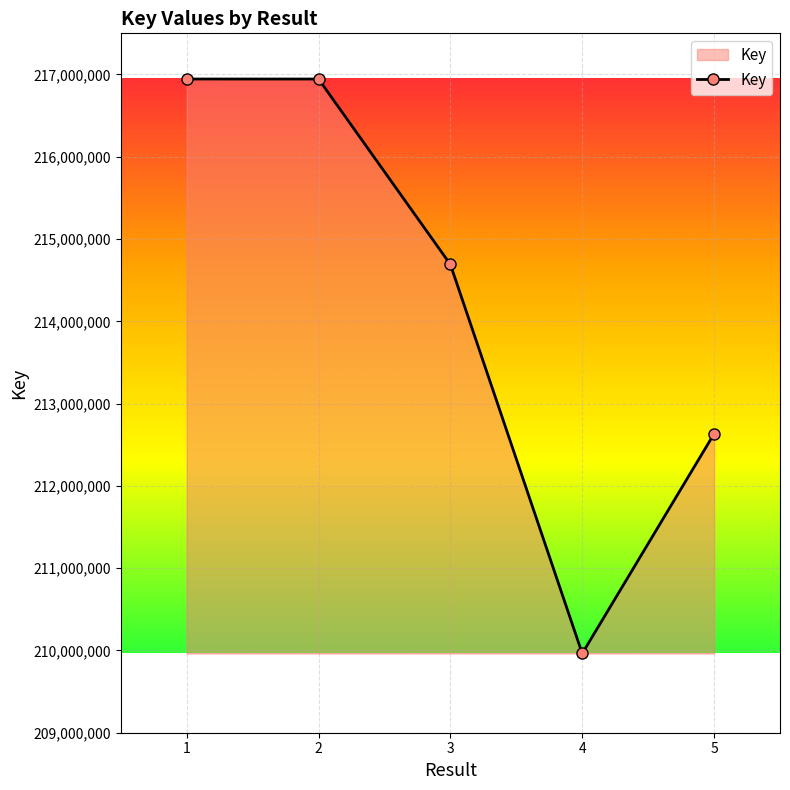

Is it true that the value at 1 is 216944774?

True